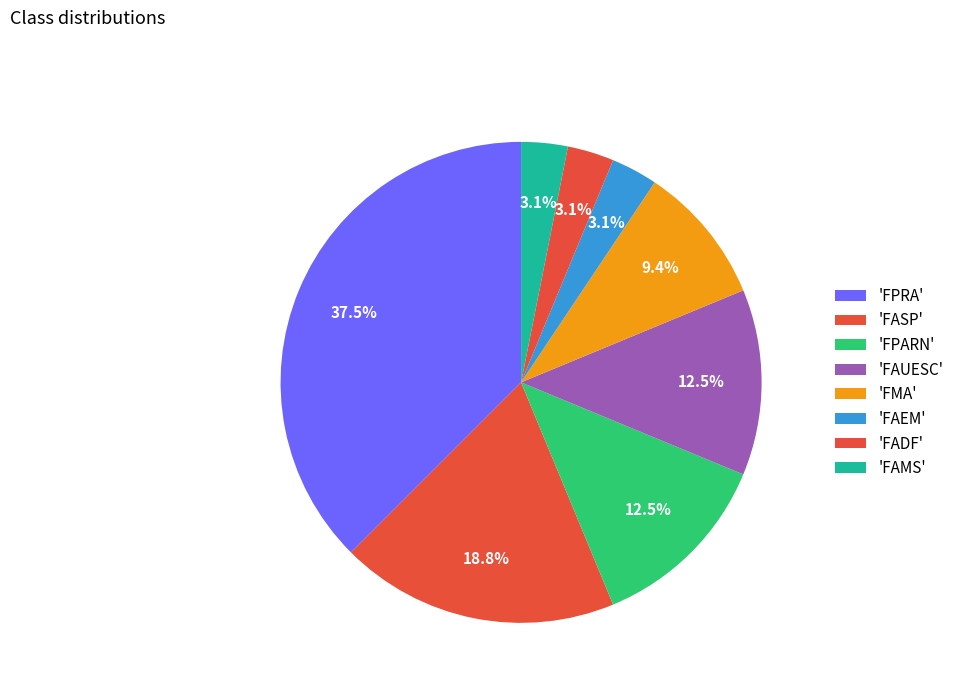

How many slices are in this pie chart?

8